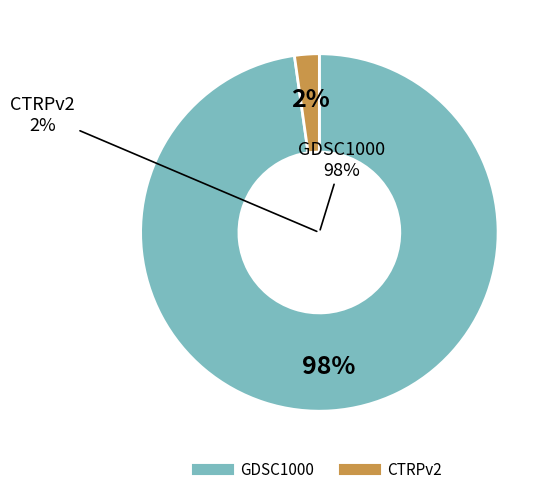

To the nearest percent, what portion does CTRPv2 represent?

2%